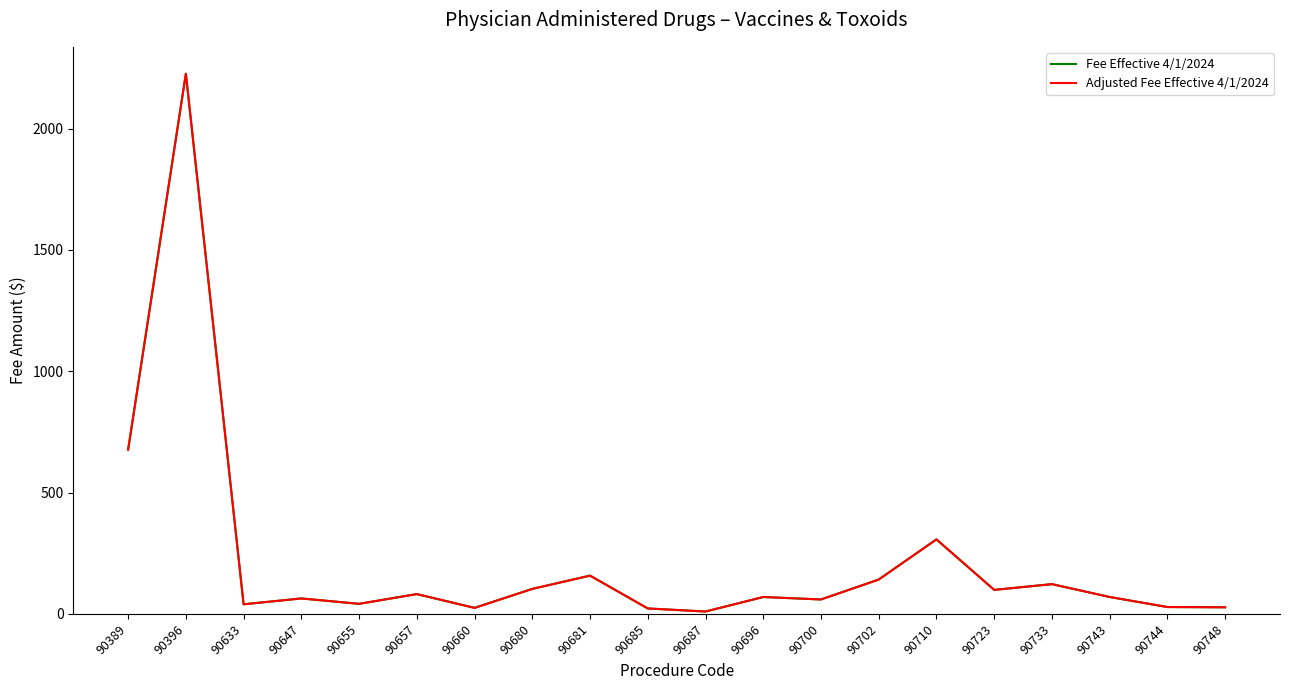

True or false: Adjusted Fee Effective 4/1/2024 and Fee Effective 4/1/2024 intersect in this chart.

False